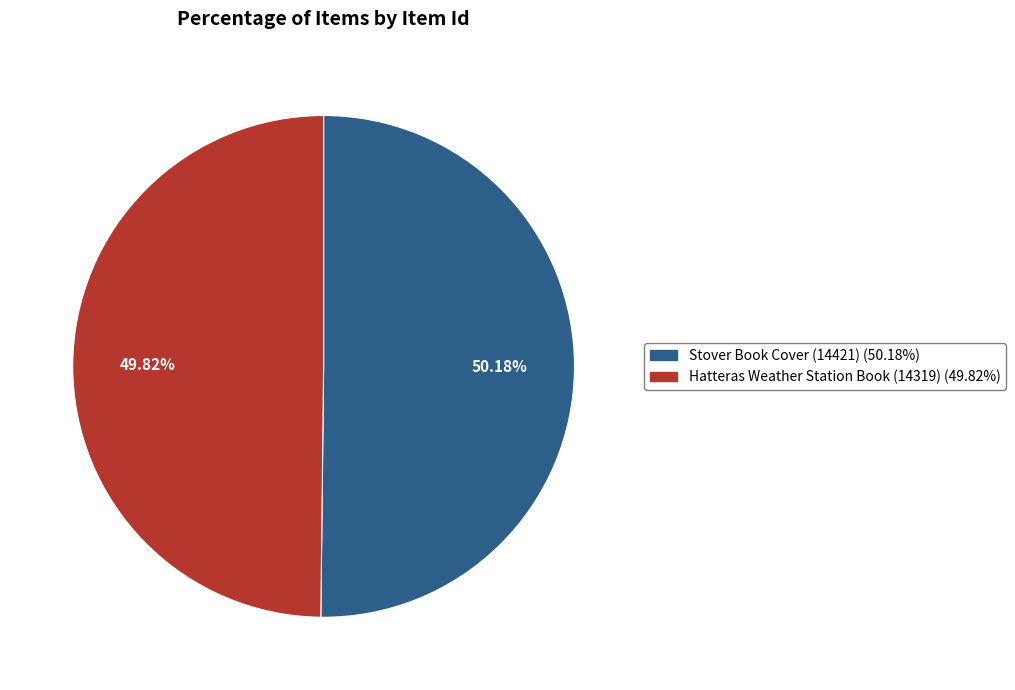

The Hatteras Weather Station Book (14319) slice represents 50% of the pie. True or false?

True